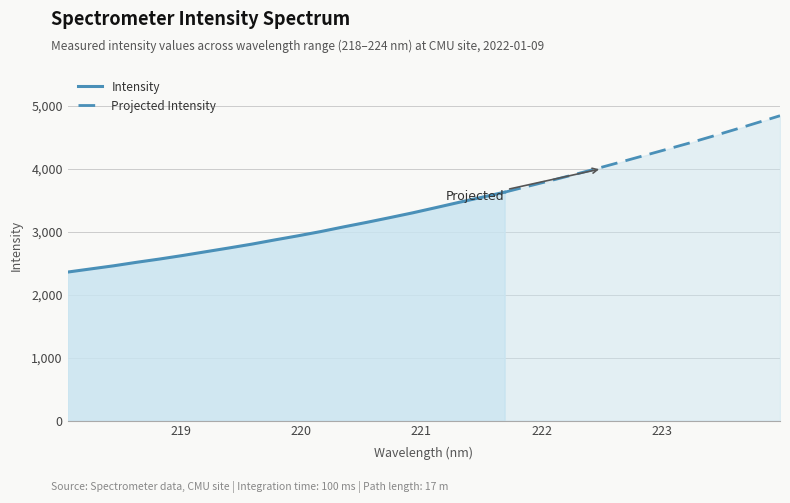

Which category has the highest value across all series?

223.9802